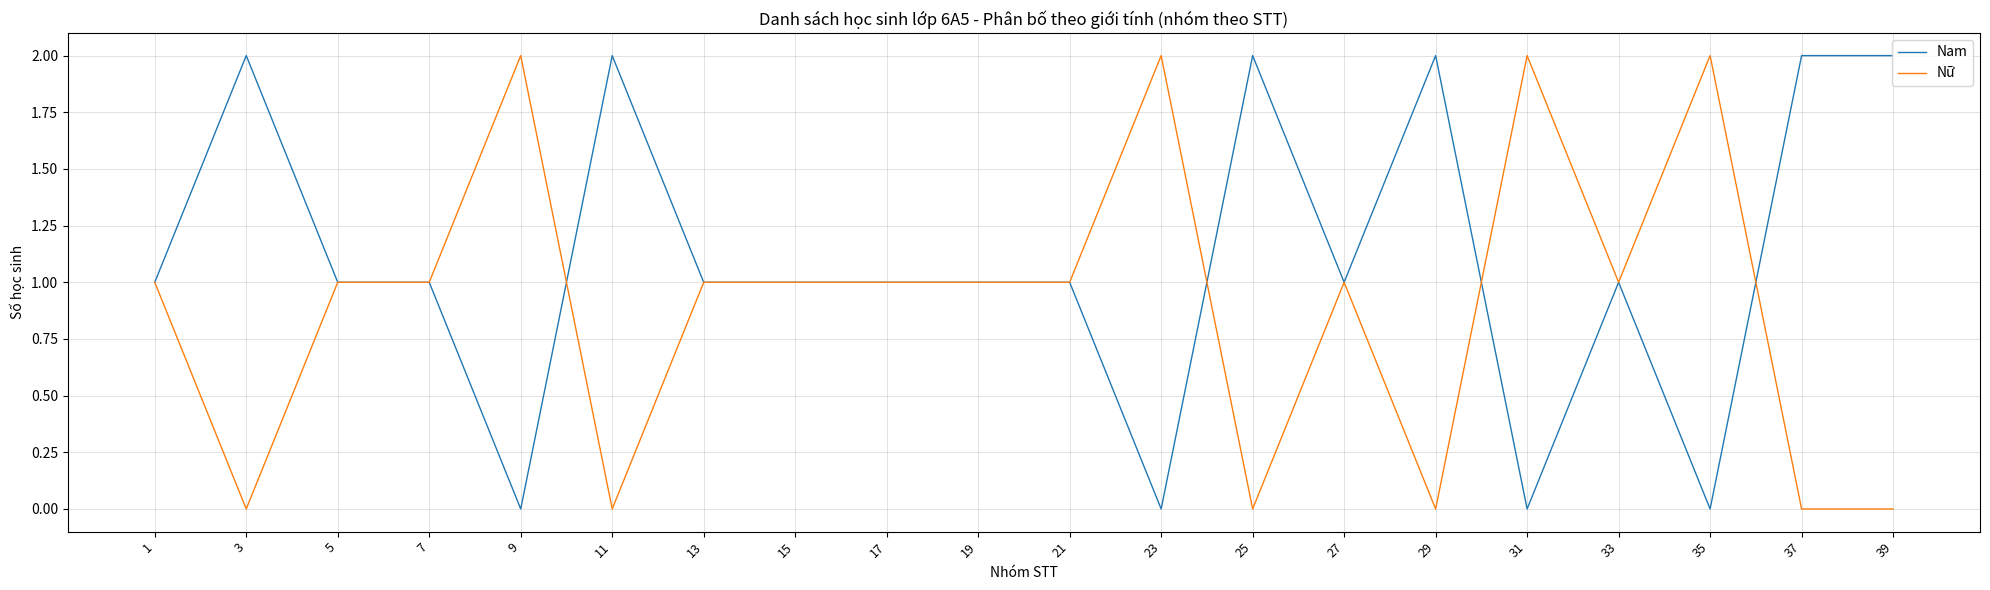

Rank the series by their average value, from lowest to highest.

Nữ, Nam